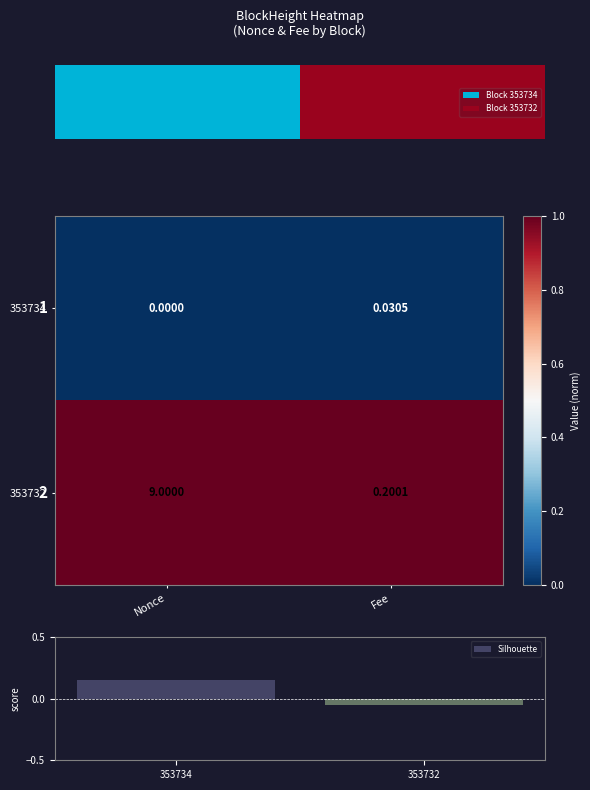

Is it true that Silhouette equals -0.0 at 353732?

False